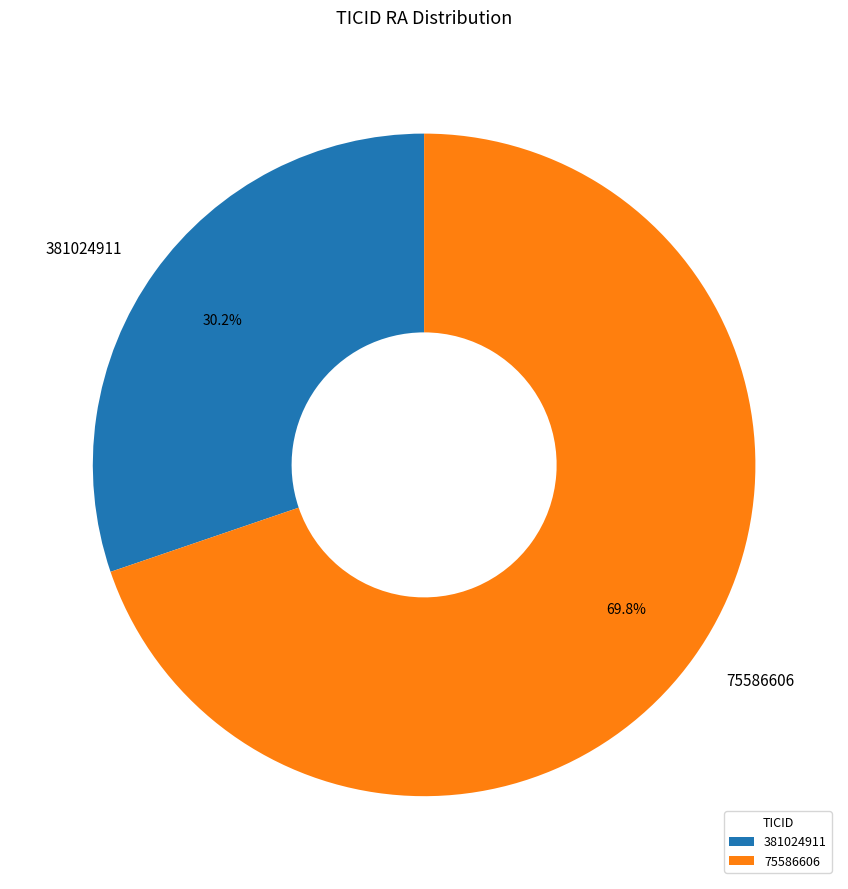

Rank the categories by value from highest to lowest.

75586606, 381024911